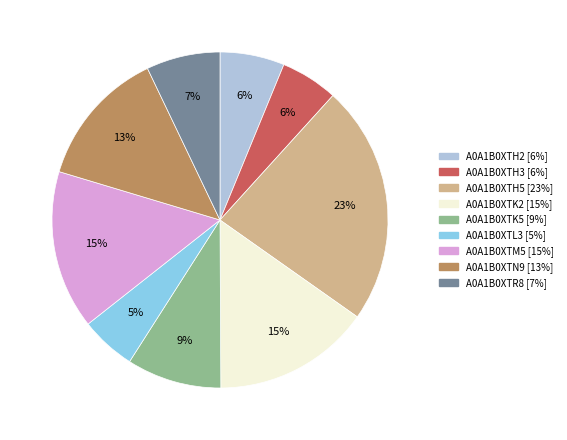

Which slice is the largest?

A0A1B0XTH5